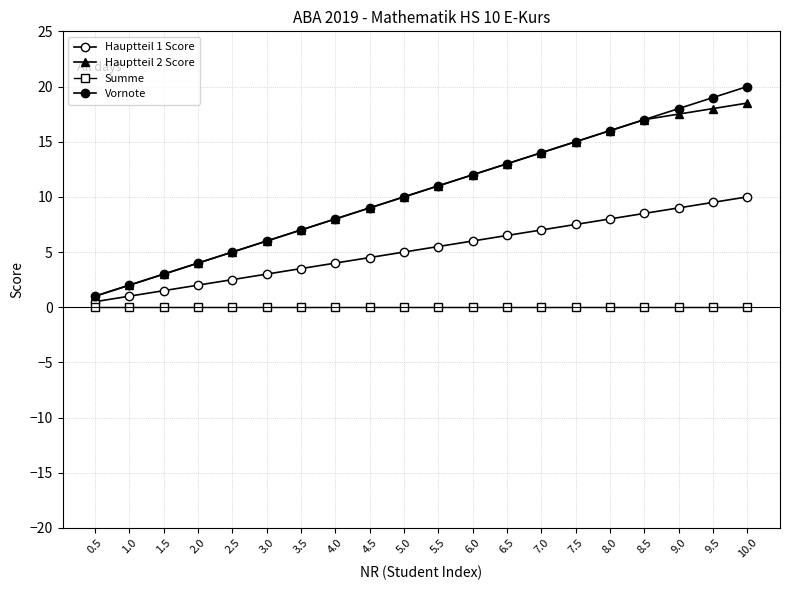

Reading right to left, what are all the values shown in this chart?

Hauptteil 1 Score: 10.0=10.0	9.5=9.5	9.0=9.0	8.5=8.5	8.0=8.0	7.5=7.5	7.0=7.0	6.5=6.5	6.0=6.0	5.5=5.5	5.0=5.0	4.5=4.5	4.0=4.0	3.5=3.5	3.0=3.0	2.5=2.5	2.0=2.0	1.5=1.5	1.0=1.0	0.5=0.5
Hauptteil 2 Score: 10.0=18.5	9.5=18.0	9.0=17.5	8.5=17.0	8.0=16.0	7.5=15.0	7.0=14.0	6.5=13.0	6.0=12.0	5.5=11.0	5.0=10.0	4.5=9.0	4.0=8.0	3.5=7.0	3.0=6.0	2.5=5.0	2.0=4.0	1.5=3.0	1.0=2.0	0.5=1.0
Summe: 10.0=0.0	9.5=0.0	9.0=0.0	8.5=0.0	8.0=0.0	7.5=0.0	7.0=0.0	6.5=0.0	6.0=0.0	5.5=0.0	5.0=0.0	4.5=0.0	4.0=0.0	3.5=0.0	3.0=0.0	2.5=0.0	2.0=0.0	1.5=0.0	1.0=0.0	0.5=0.0
Vornote: 10.0=20.0	9.5=19.0	9.0=18.0	8.5=17.0	8.0=16.0	7.5=15.0	7.0=14.0	6.5=13.0	6.0=12.0	5.5=11.0	5.0=10.0	4.5=9.0	4.0=8.0	3.5=7.0	3.0=6.0	2.5=5.0	2.0=4.0	1.5=3.0	1.0=2.0	0.5=1.0